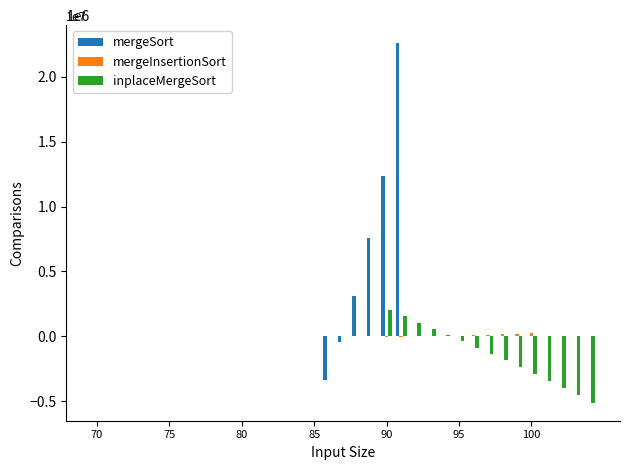

Which series has the widest spread of values?

mergeSort